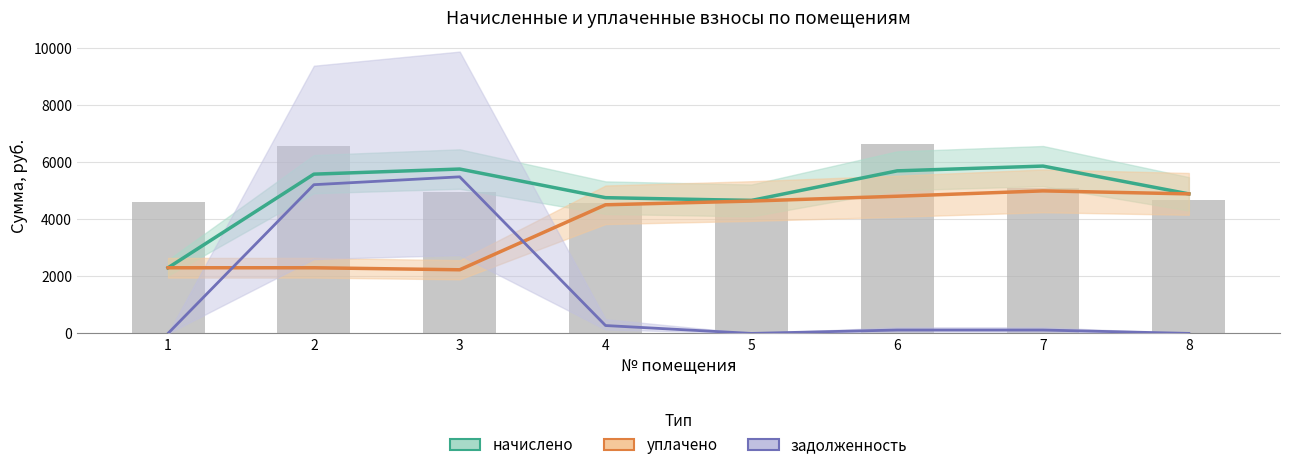

Which series has the largest range (max minus min)?

задолженность